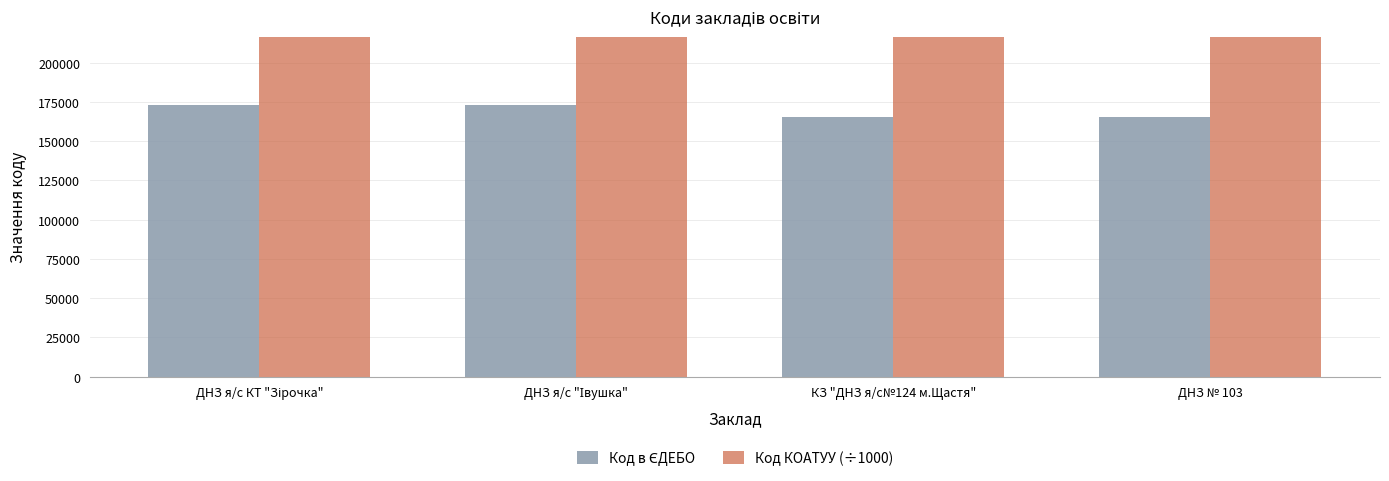

Between ДНЗ я/с КТ "Зірочка" and ДНЗ № 103, which series saw the biggest shift?

Код в ЄДЕБО